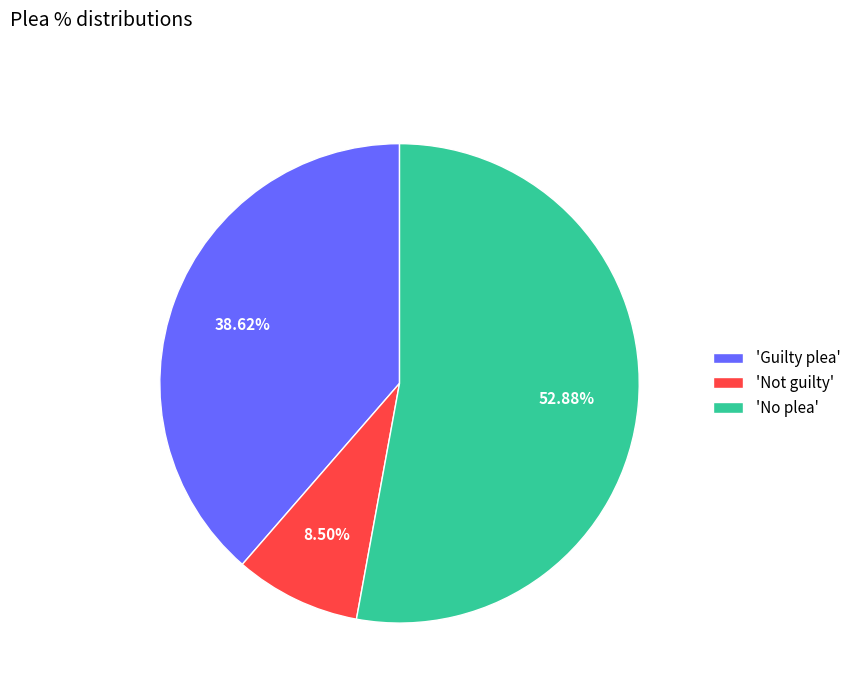

Which slice represents more than half of the pie?

'No plea'